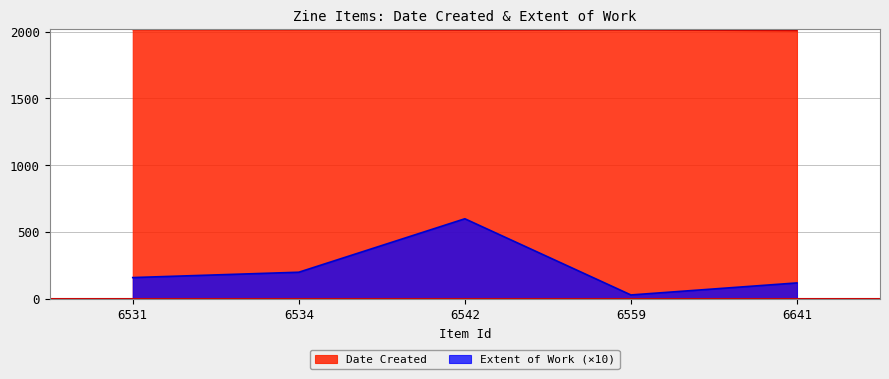

The Extent of Work series shows 48 at 6531. True or false?

False